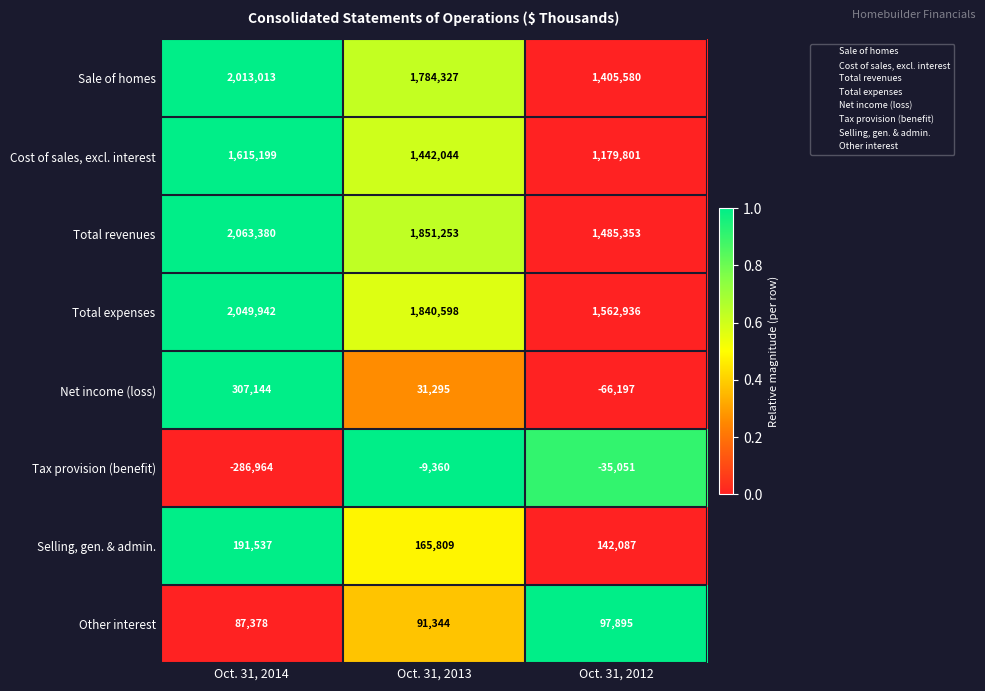

How many series are shown in this chart?

8